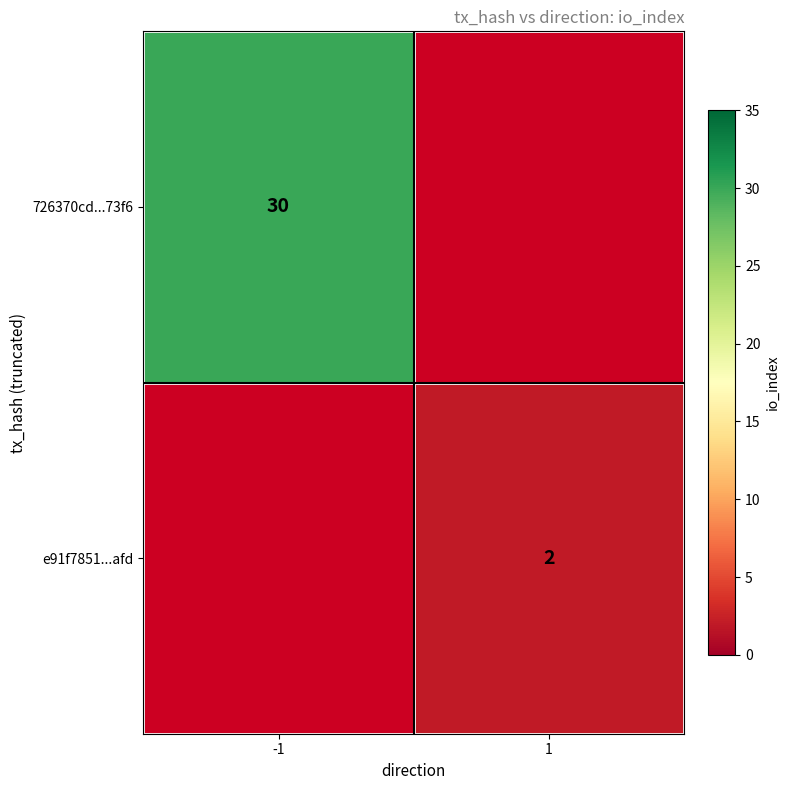

The value of e91f7851...afd at 1 is 3. True or false?

False